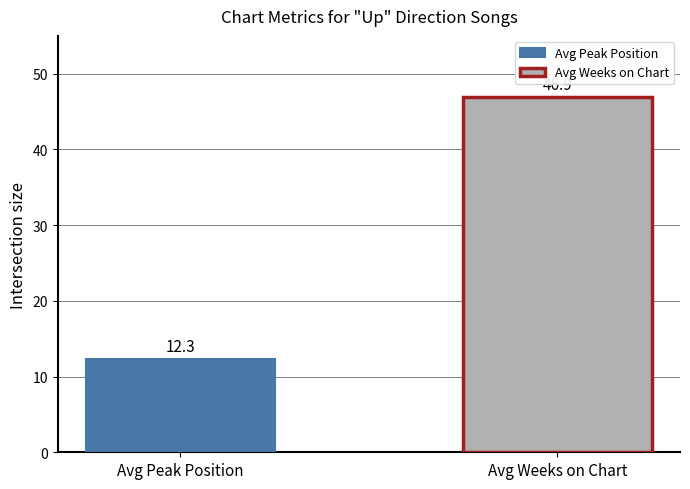

What is the lowest value of the Avg Weeks on Chart series?

46.9